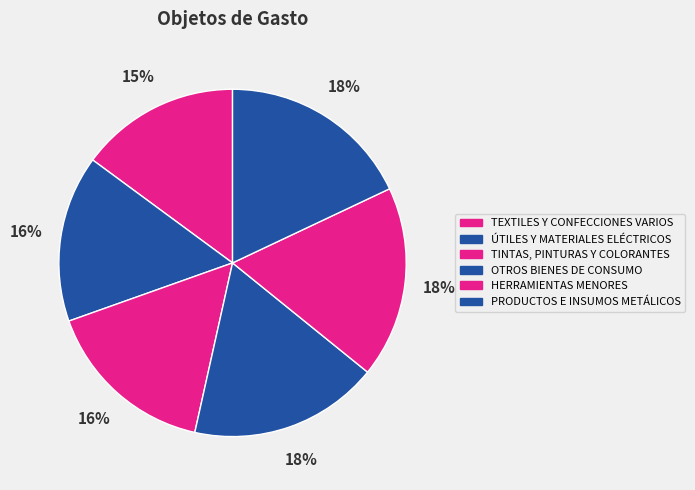

To the nearest percent, what is the average slice percentage?

17%